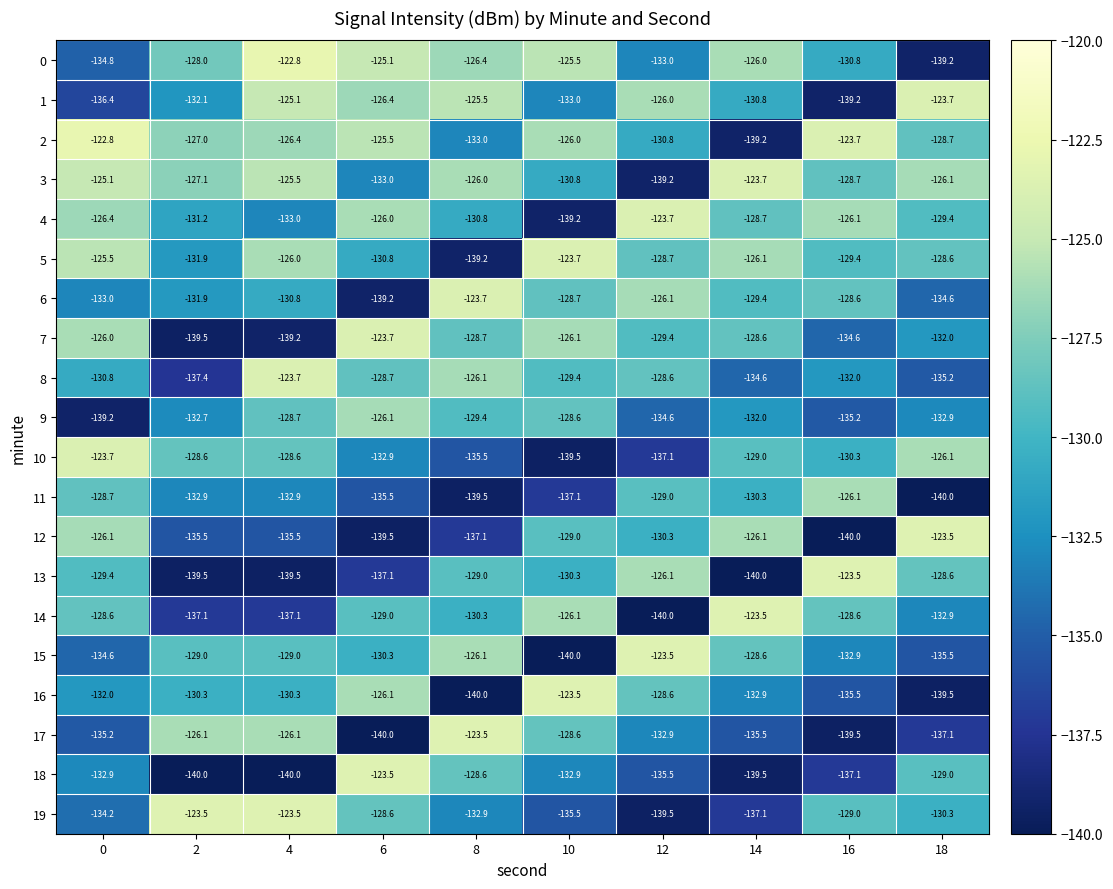

What is the spread (max minus min) of values at 16?

16.5